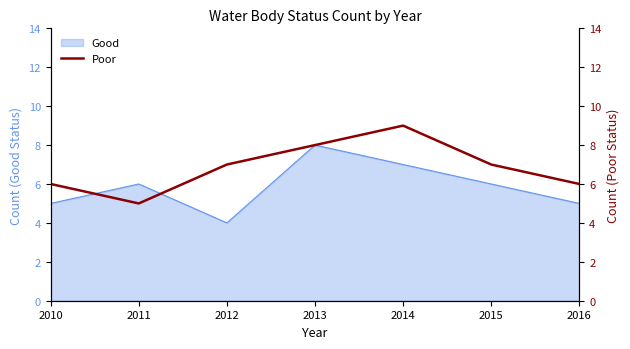

The Good series shows 6 at 2015. True or false?

True